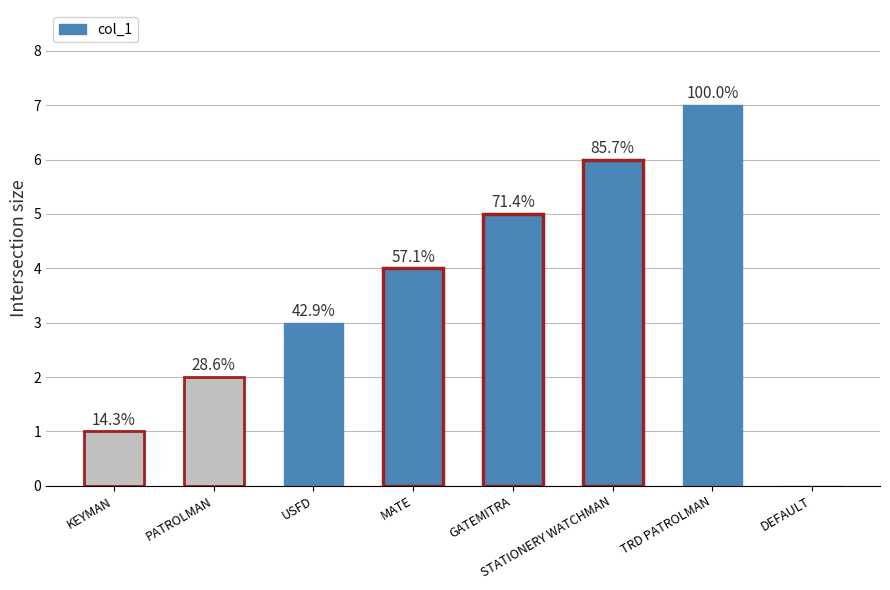

Are the bars horizontal?

No